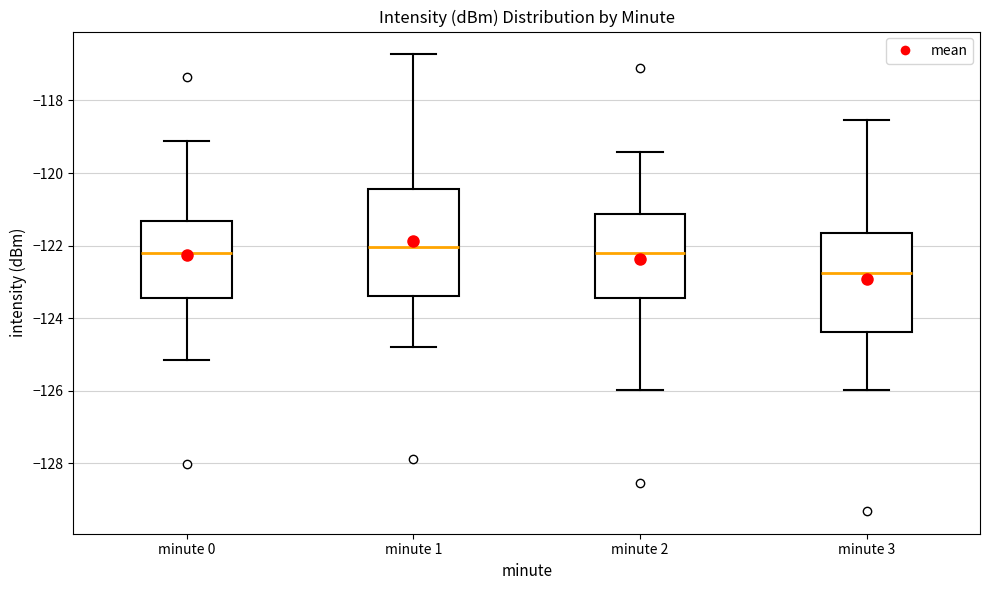

Reading left to right, transcribe this box plot: for each box, give where its median line is, the range the box spans, and where its two whiskers end, as read against the y-axis. The values are not printed on the chart, so give them approximately, as read against the axis.

minute 0: median -122.2, box -123.4 to -121.4, whiskers -125.2 to -119.2
minute 1: median -122.0, box -123.4 to -120.4, whiskers -124.8 to -116.8
minute 2: median -122.2, box -123.4 to -121.2, whiskers -126.0 to -119.4
minute 3: median -122.8, box -124.4 to -121.6, whiskers -126.0 to -118.6